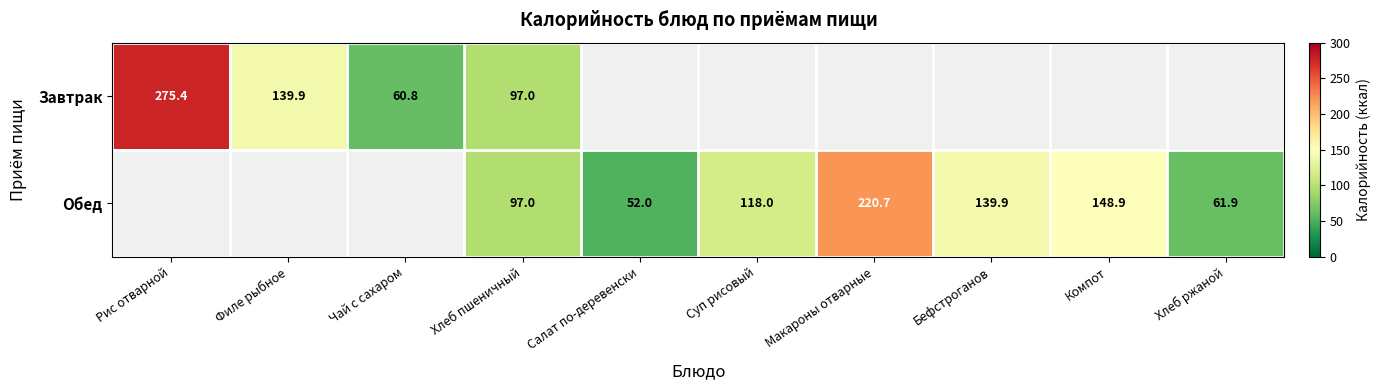

What is the difference between the Обед values at Хлеб пшеничный and Бефстроганов?

42.9